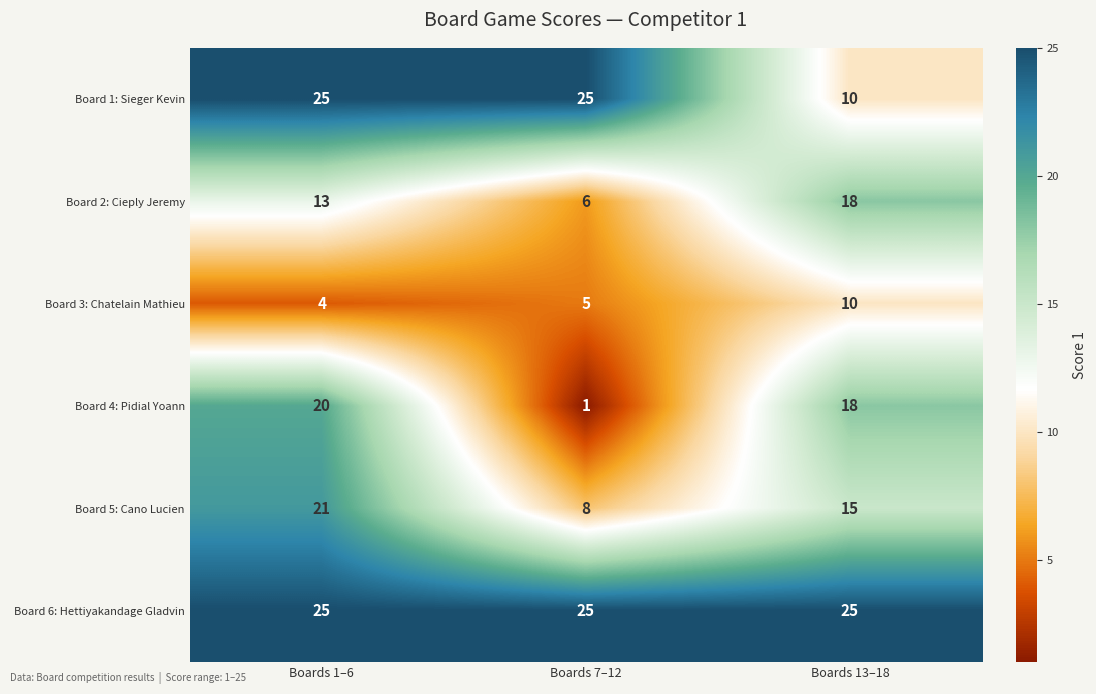

Reading left to right, extract all data points from this chart.

Board 1: Sieger Kevin: 25	25	10
Board 2: Cieply Jeremy: 13	6	18
Board 3: Chatelain Mathieu: 4	5	10
Board 4: Pidial Yoann: 20	1	18
Board 5: Cano Lucien: 21	8	15
Board 6: Hettiyakandage Gladvin: 25	25	25